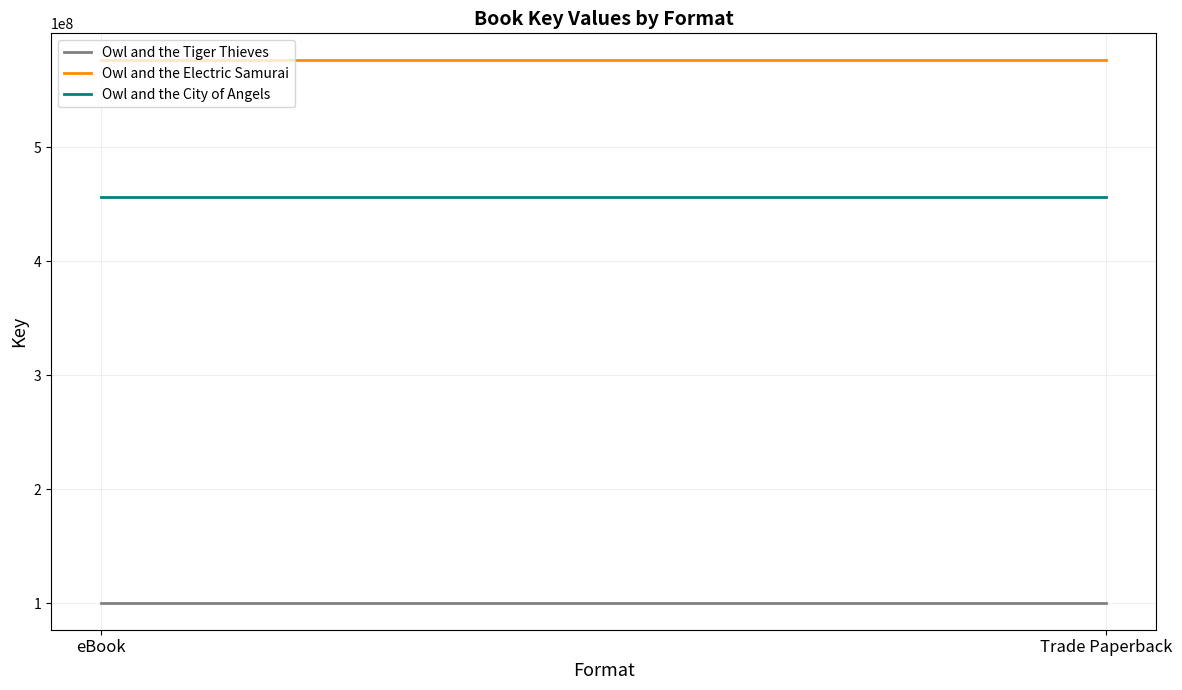

Rank the series at eBook from highest to lowest value.

Owl and the Electric Samurai, Owl and the City of Angels, Owl and the Tiger Thieves